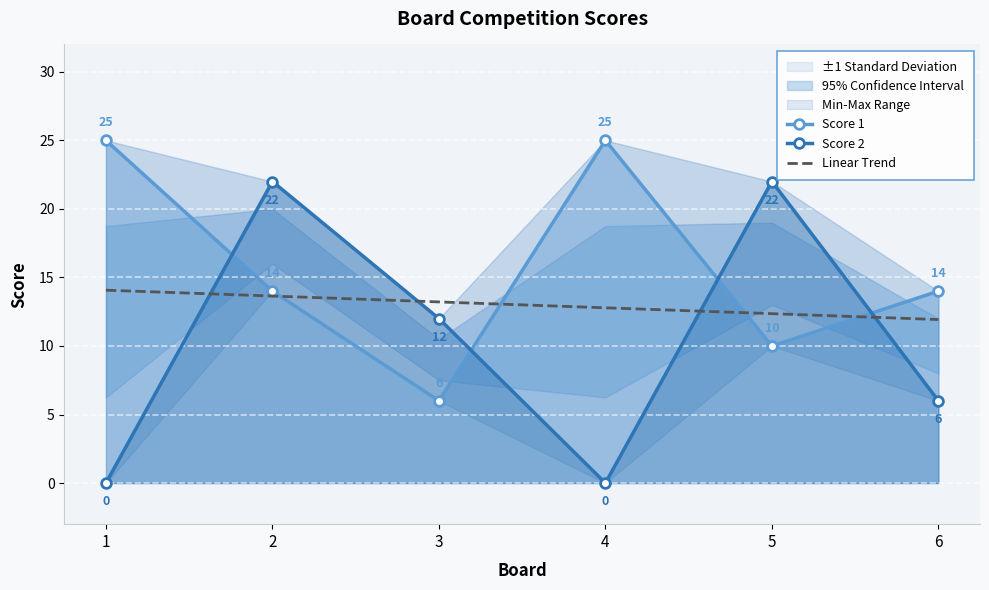

How many interior local valleys does the Score 1 series have?

2